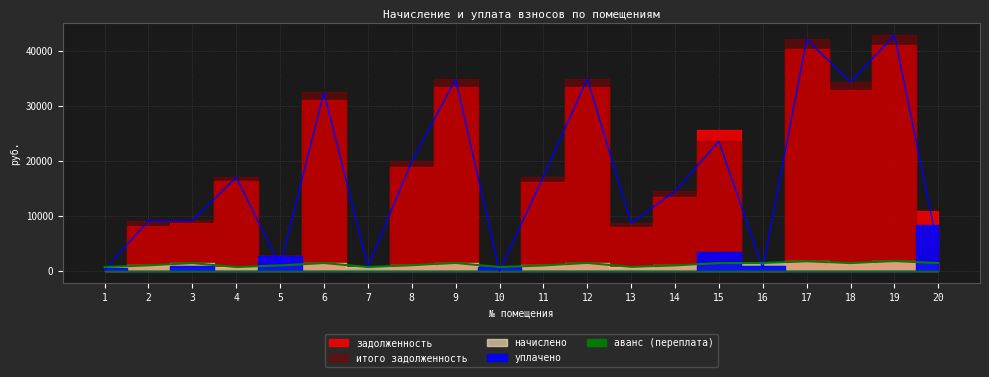

True or false: уплачено has more than 1 interior local peaks.

True